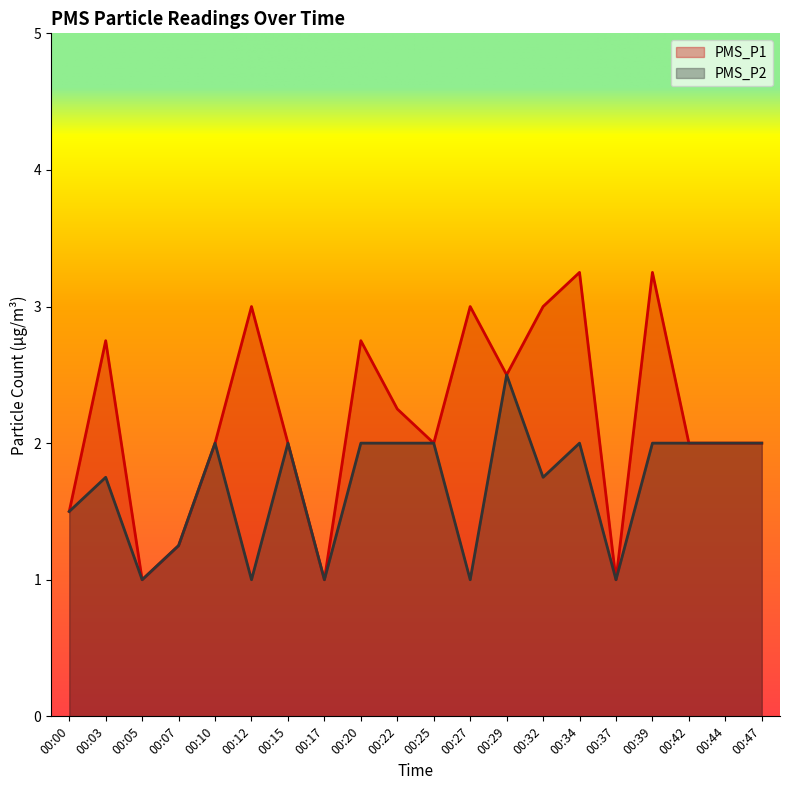

What is the total value across all series at 00:03?

4.5